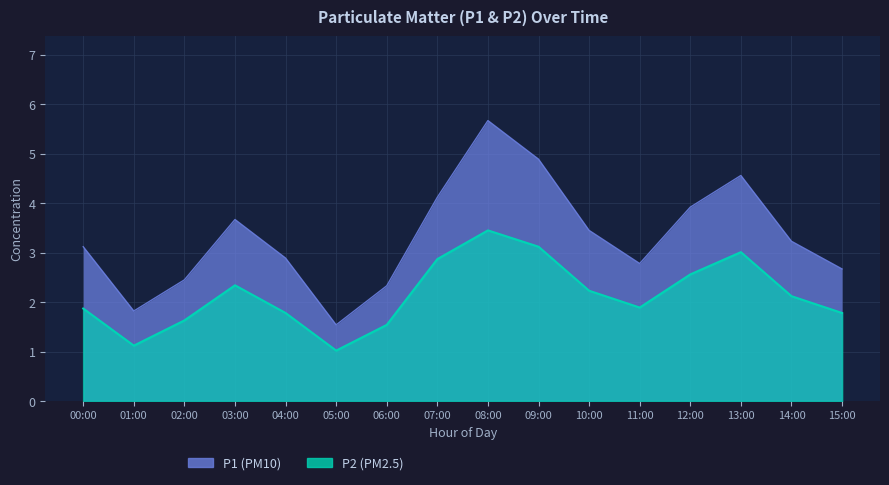

Reading left to right, extract all data points from this chart.

P1: 3.1	1.8	2.5	3.7	2.9	1.5	2.3	4.1	5.7	4.9	3.5	2.8	3.9	4.6	3.2	2.7
P2: 1.9	1.1	1.6	2.3	1.8	1.0	1.5	2.9	3.5	3.1	2.2	1.9	2.6	3.0	2.1	1.8